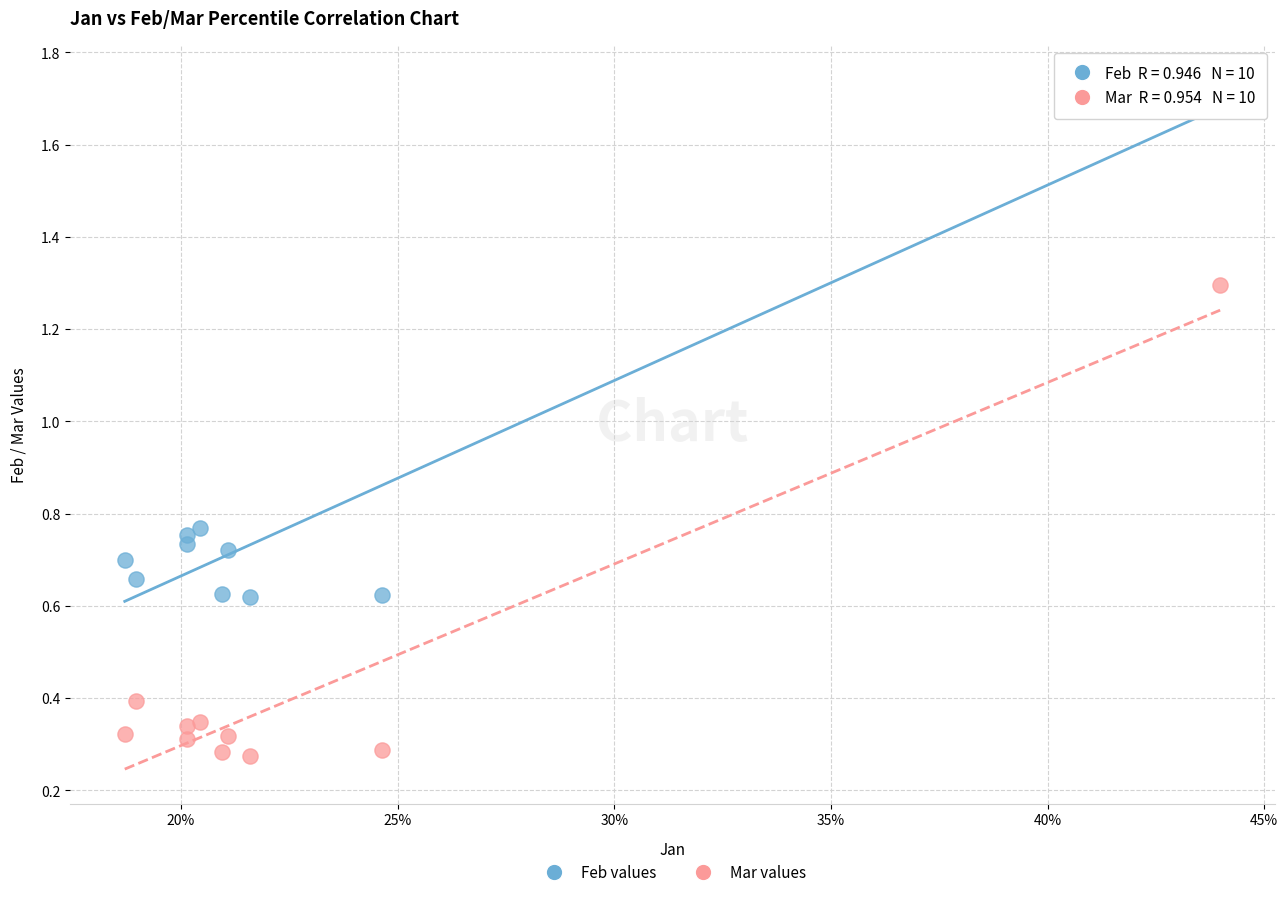

Across all data points, what is the range of Y values (max minus min)?

1.5